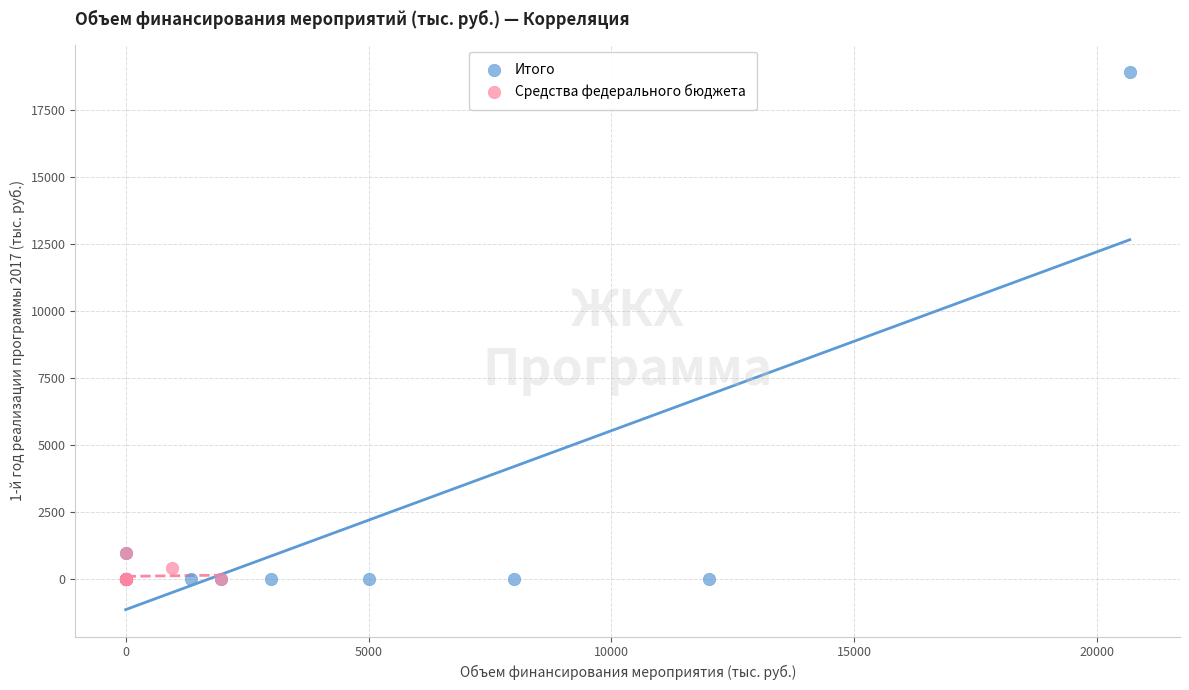

Which series reaches the maximum Y coordinate?

Итого